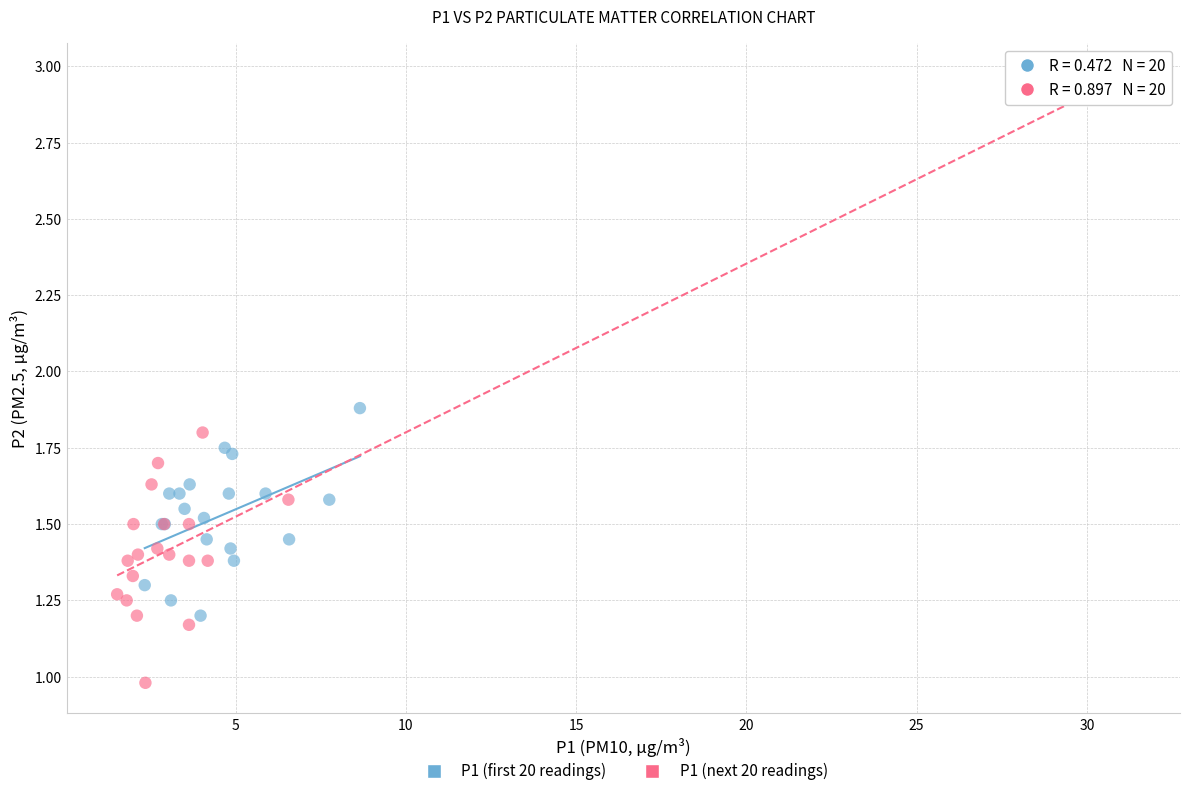

Which series has the widest spread of Y values?

P1 (next 20 readings)